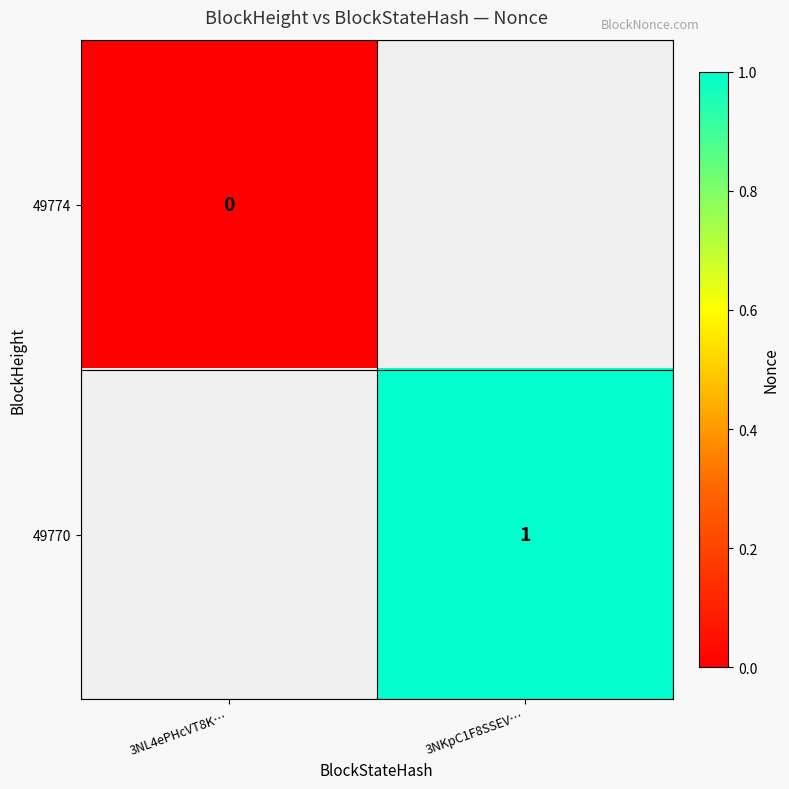

Is it true that 49770 equals 2 at 3NKpC1F8SSEV…?

False